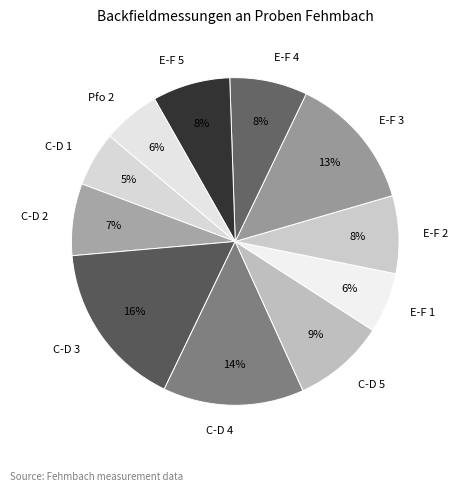

Do C-D 5 and Pfo 2 together represent more than half of the pie?

No